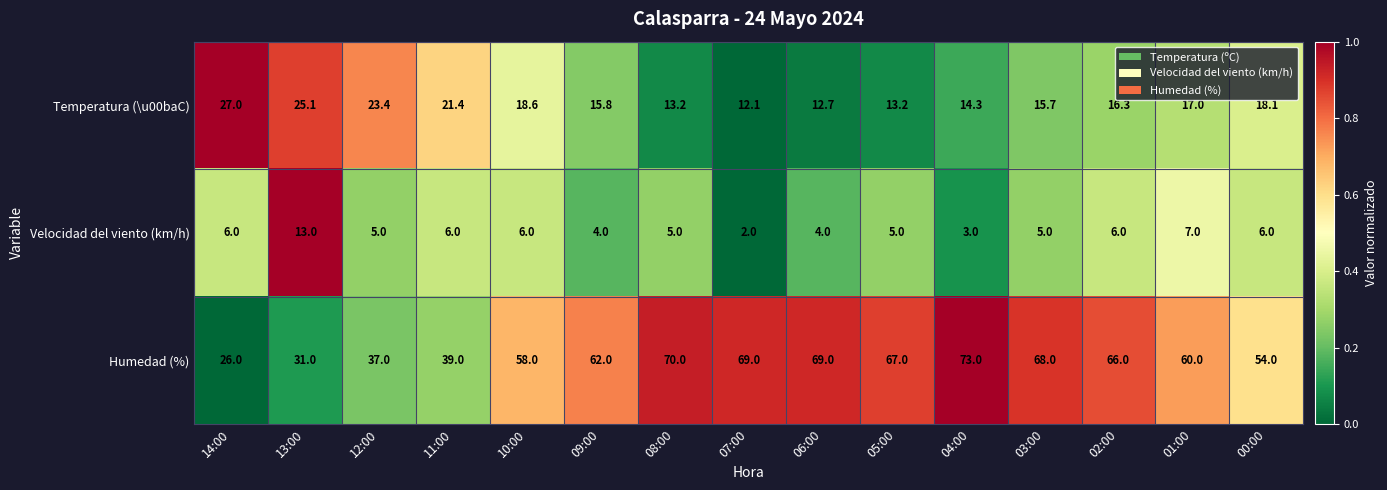

Which series has the largest range (max minus min)?

Humedad (%)